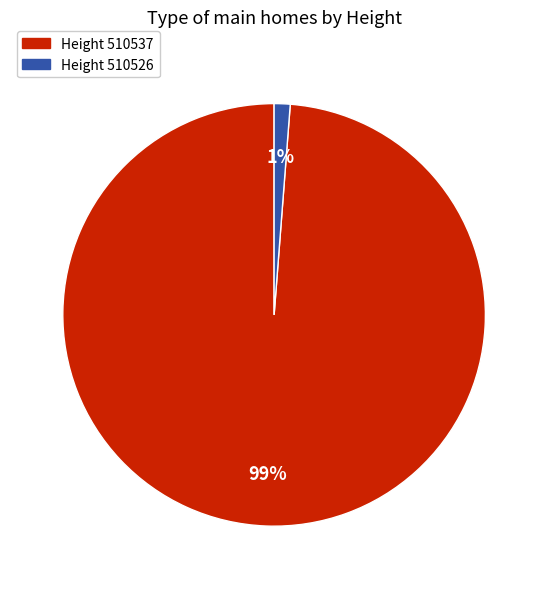

Is there a majority slice in this chart?

Yes